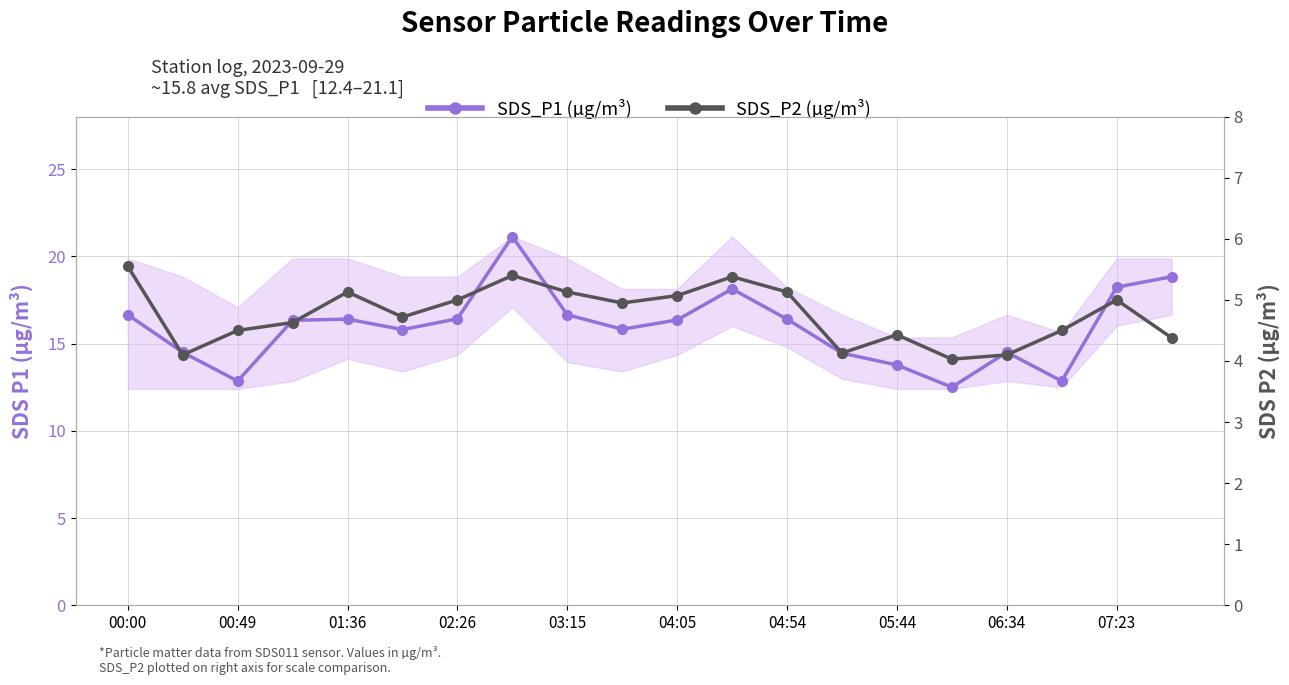

What is the minimum value shown in the chart?

4.0